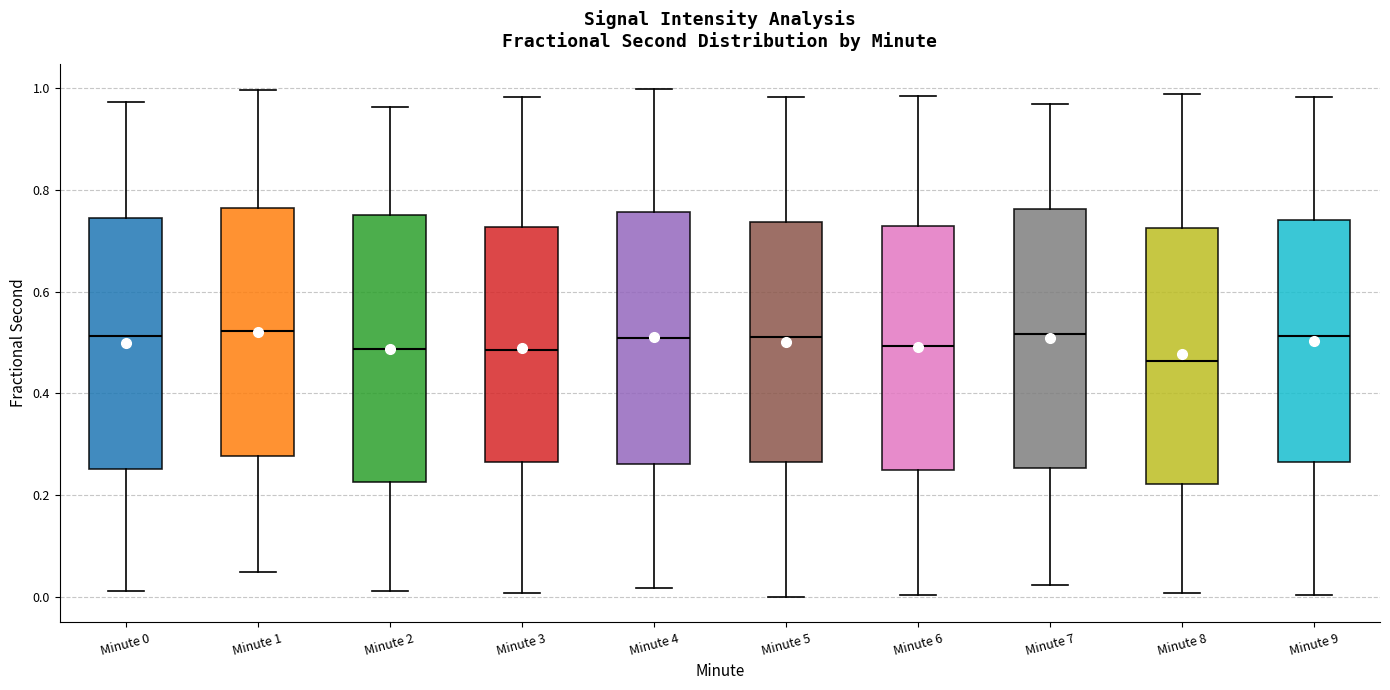

Where is the upper edge of the box for Minute 0 on the y-axis? The values are not printed on the chart, so give them approximately, as read against the axis.

0.74